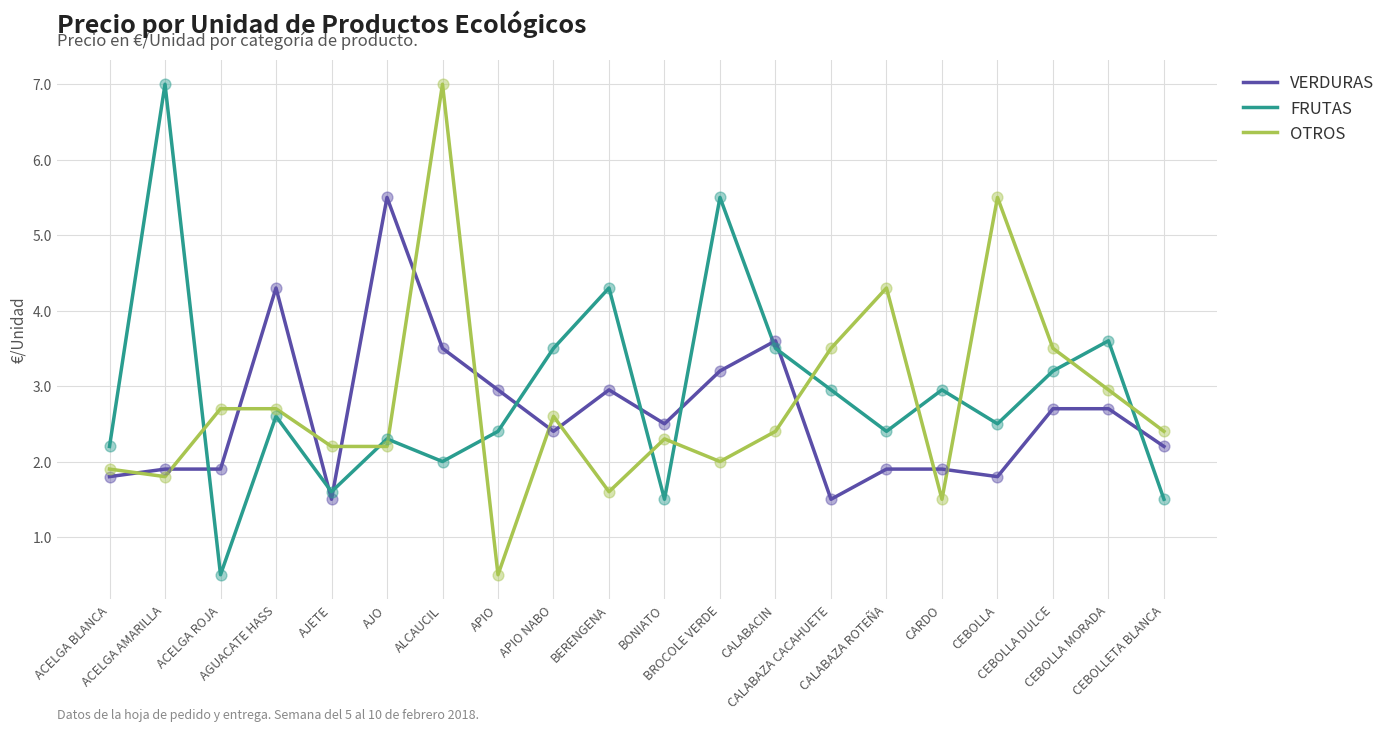

What are all the series names shown in the legend?

VERDURAS, FRUTAS, OTROS